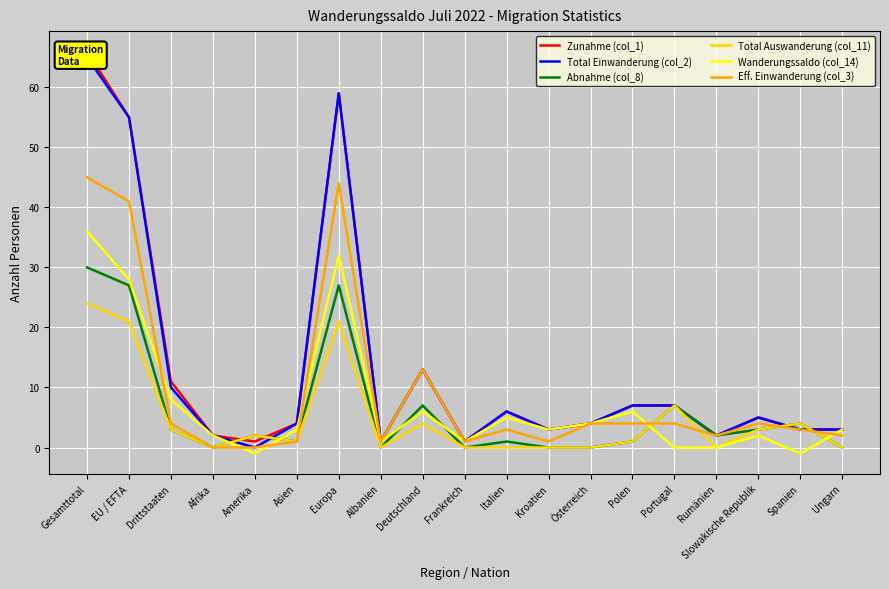

What is the smallest value displayed?

-1